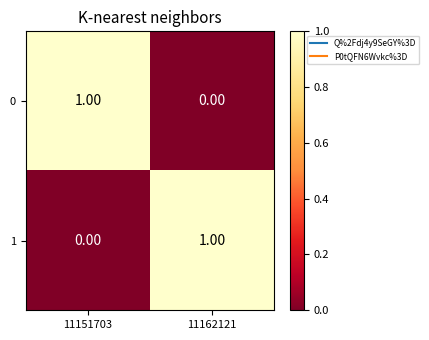

At 11151703, list the series in order from smallest to largest.

1, 0